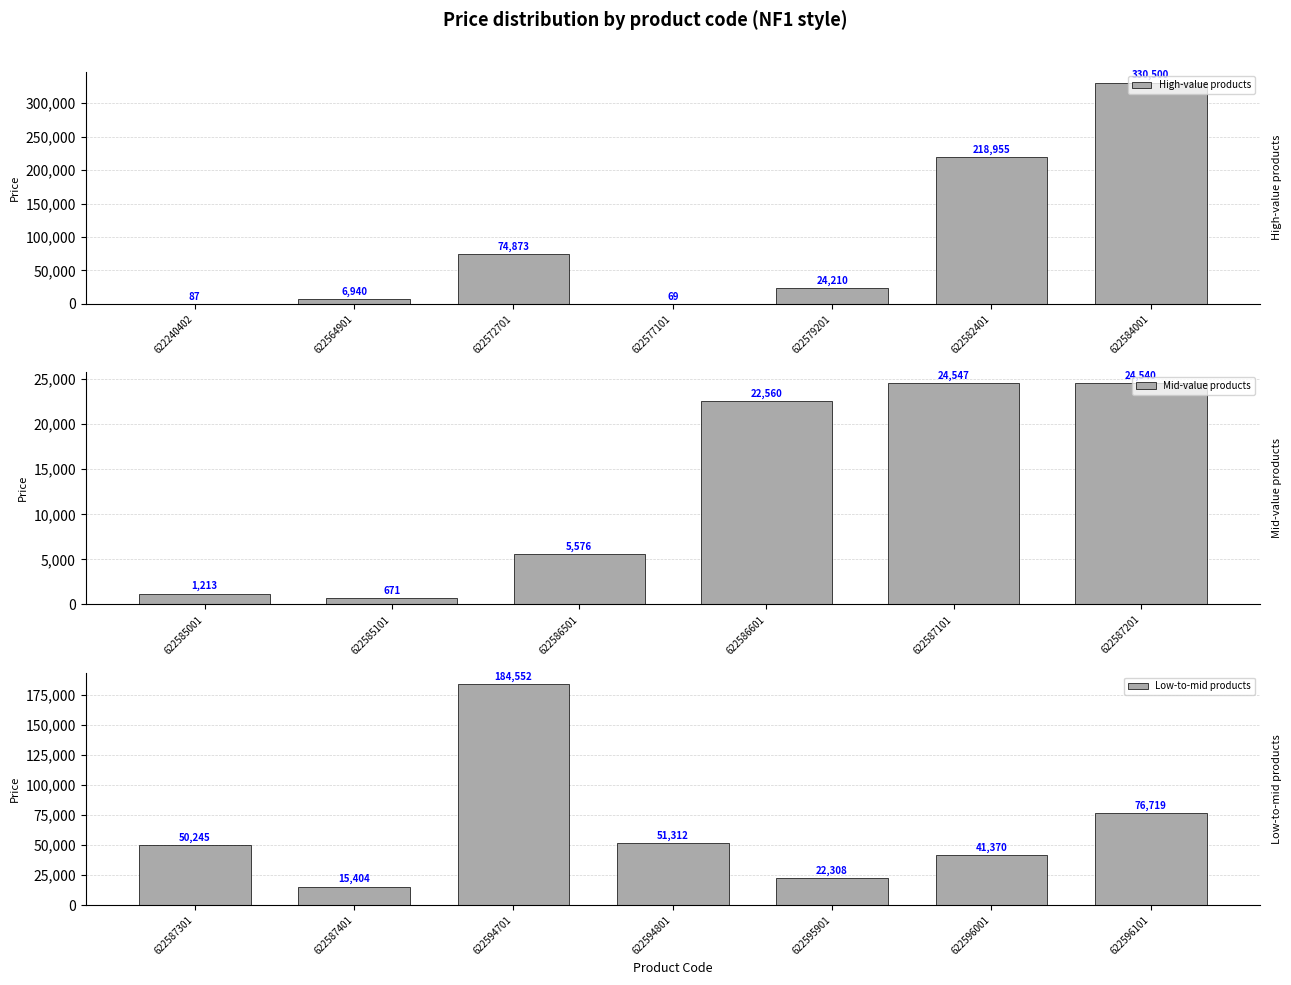

Reading left to right, list all the values displayed in this chart.

622240402=87.5	622564901=6940.6	622572701=74873.7	622577101=69.4	622579201=24210.4	622582401=218955.0	622584001=330500.0	622585001=1213.5	622585101=671.3	622586501=5576.4	622586601=22560.3	622587101=24547.0	622587201=24540.0	622587301=50245.0	622587401=15404.0	622594701=184552.0	622594801=51312.0	622595901=22308.0	622596001=41370.0	622596101=76719.0